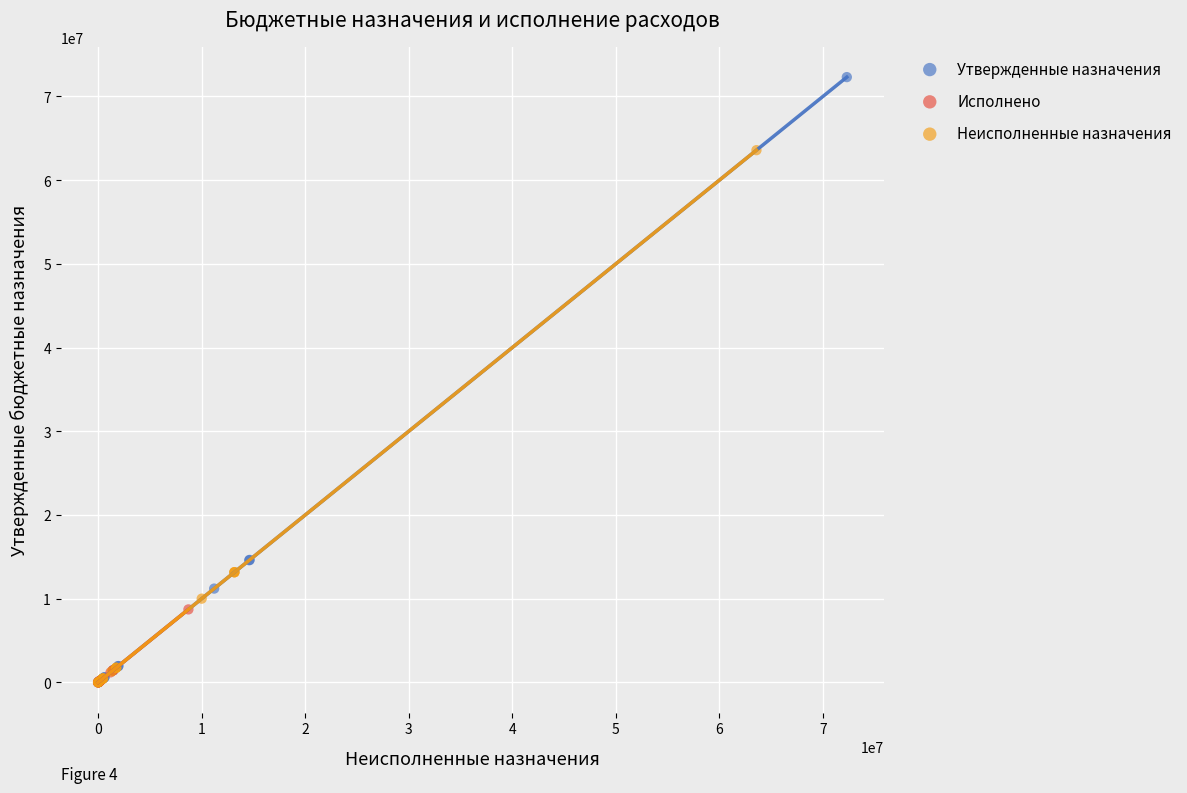

Which series contains the highest Y value?

Утвержденные назначения